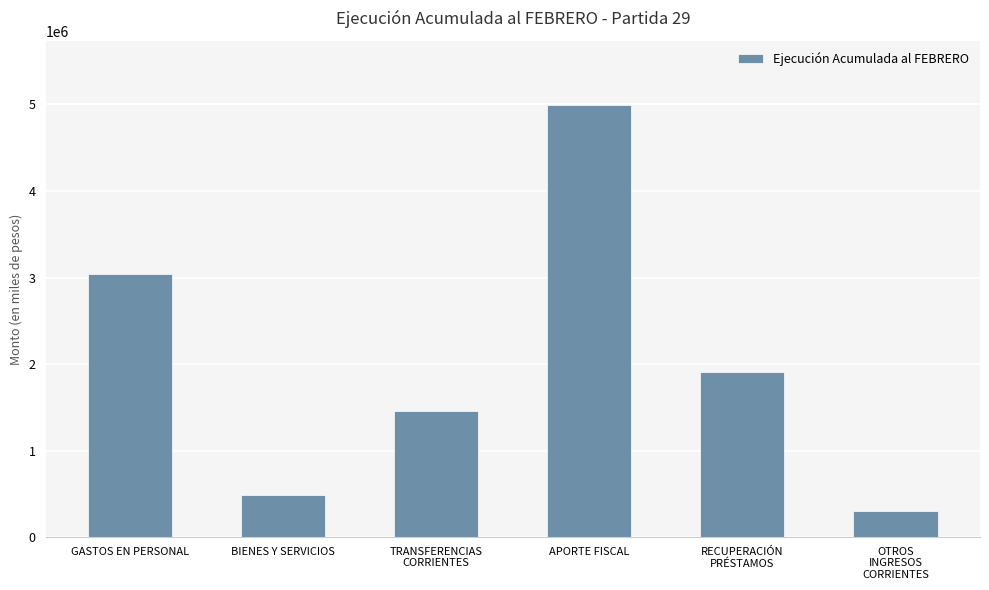

Reading left to right, list all the values displayed in this chart.

GASTOS EN PERSONAL=3045657	BIENES Y SERVICIOS=480625	TRANSFERENCIAS
CORRIENTES=1457359	APORTE FISCAL=4988457	RECUPERACIÓN
PRÉSTAMOS=1909085	OTROS
INGRESOS
CORRIENTES=305530